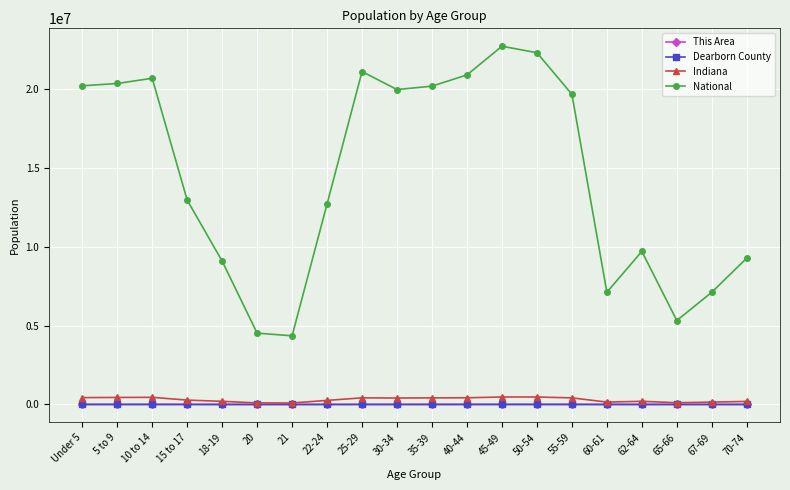

True or false: Dearborn County and National intersect in this chart.

False